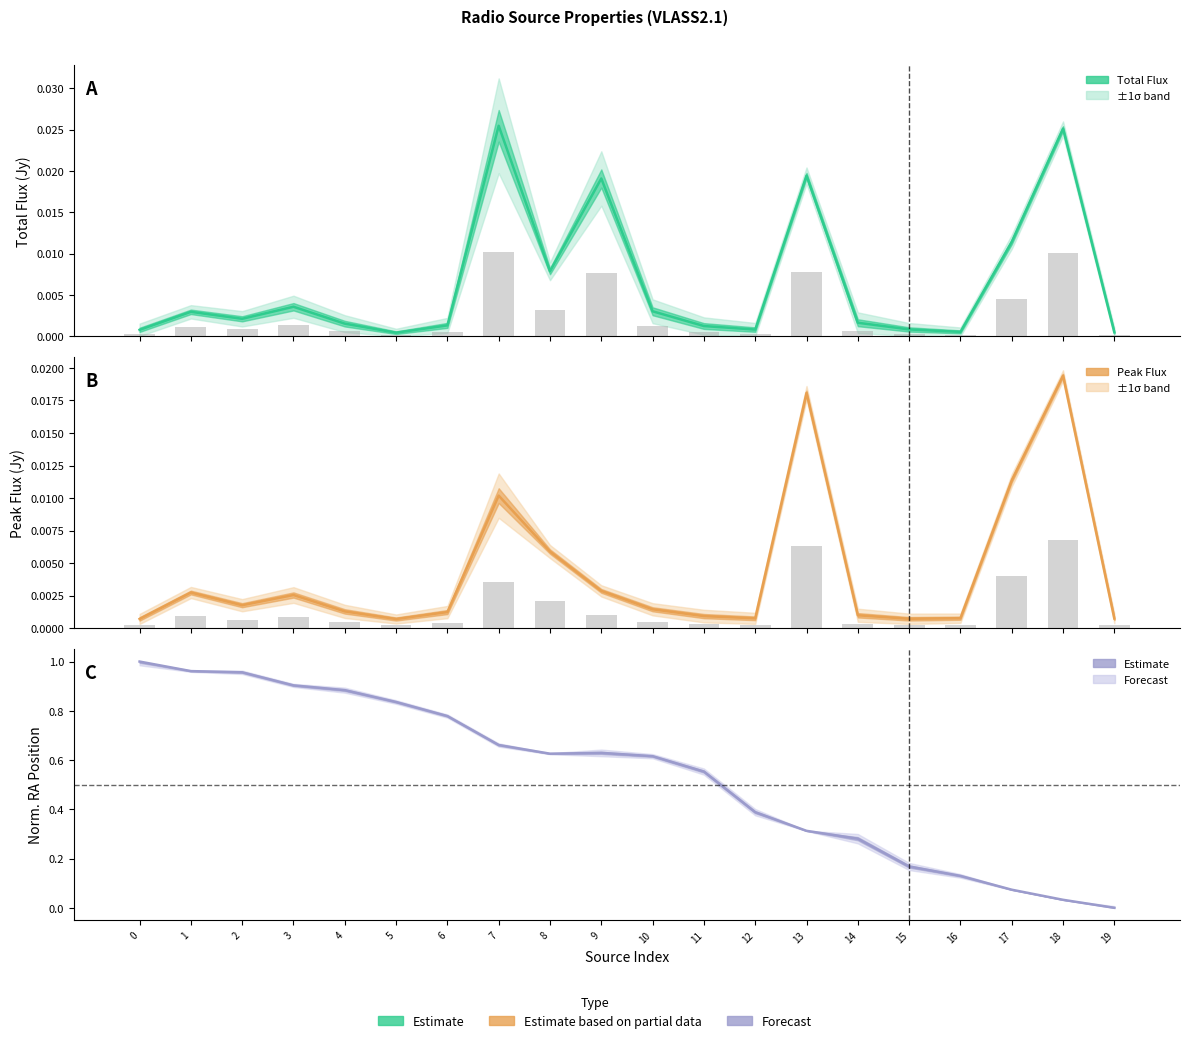

What is the spread (max minus min) of values at 16?

0.1